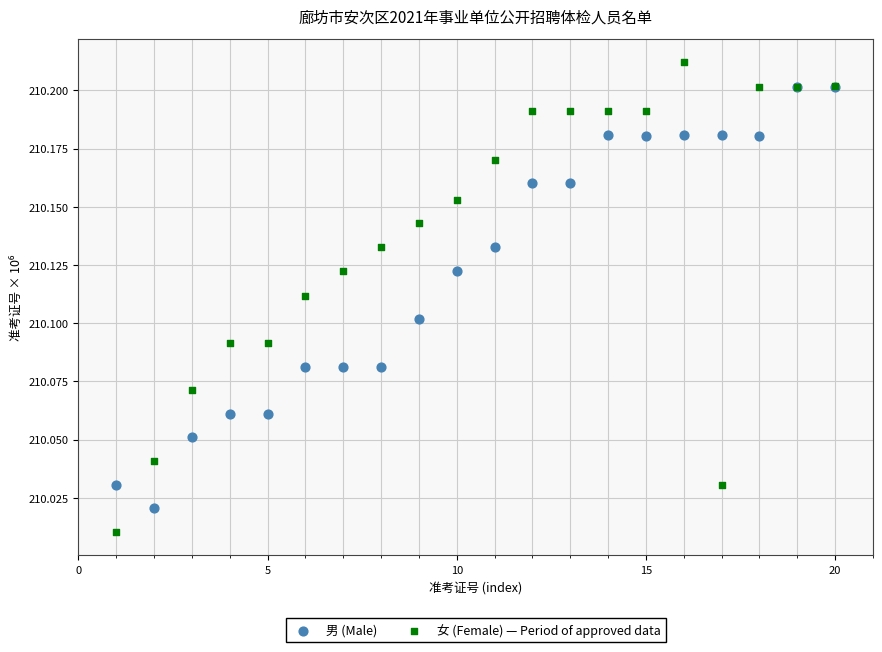

What are all the series names shown in the legend?

男 (Male), 女 (Female) — Period of approved data